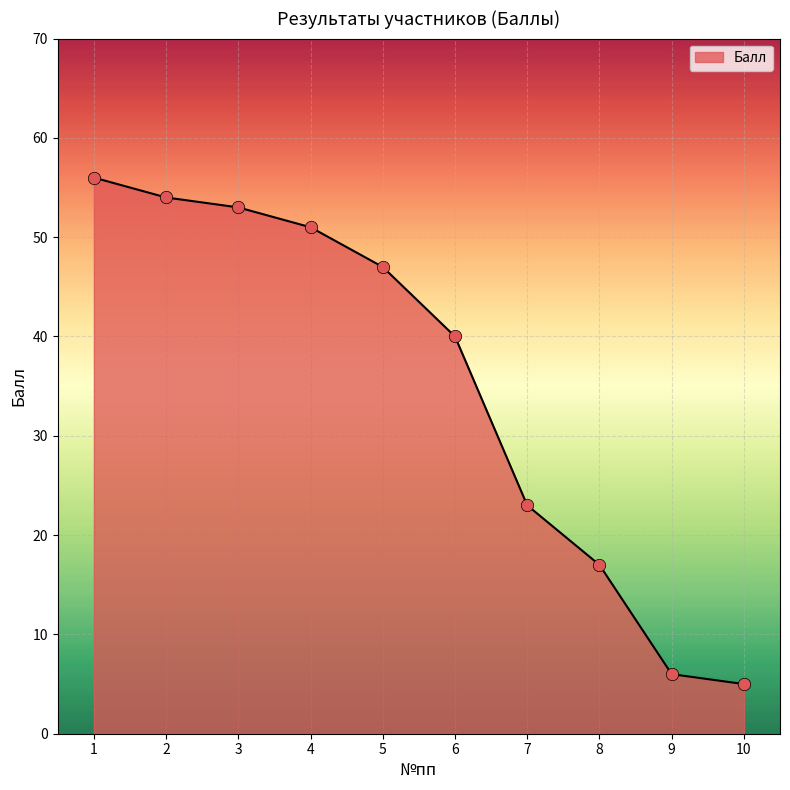

What is the change in value from 7 to 8?

-6